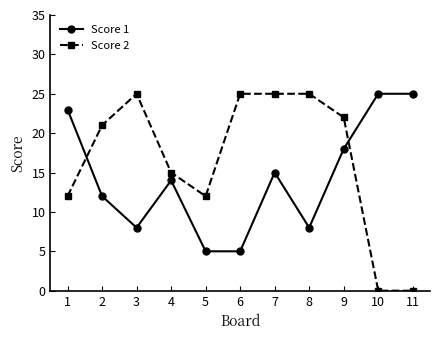

The Score 2 series shows 12 at 1. True or false?

True